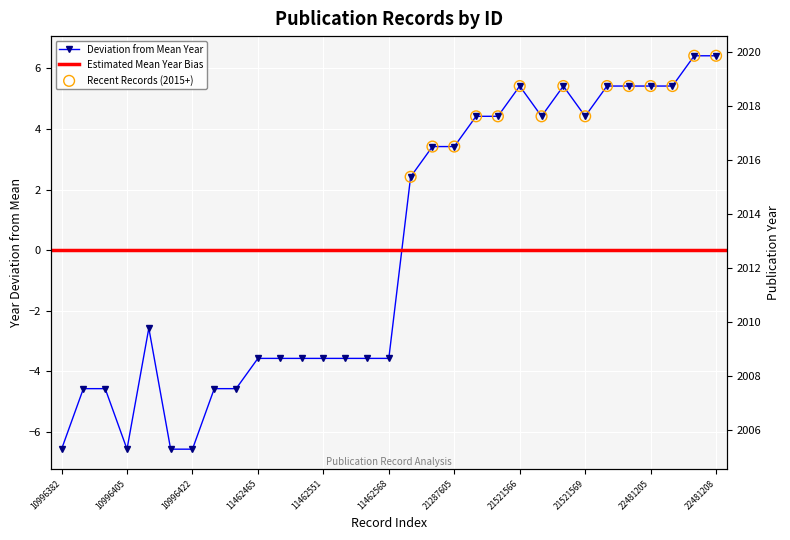

What is the change in value from 21287605 to 20?

+11.0